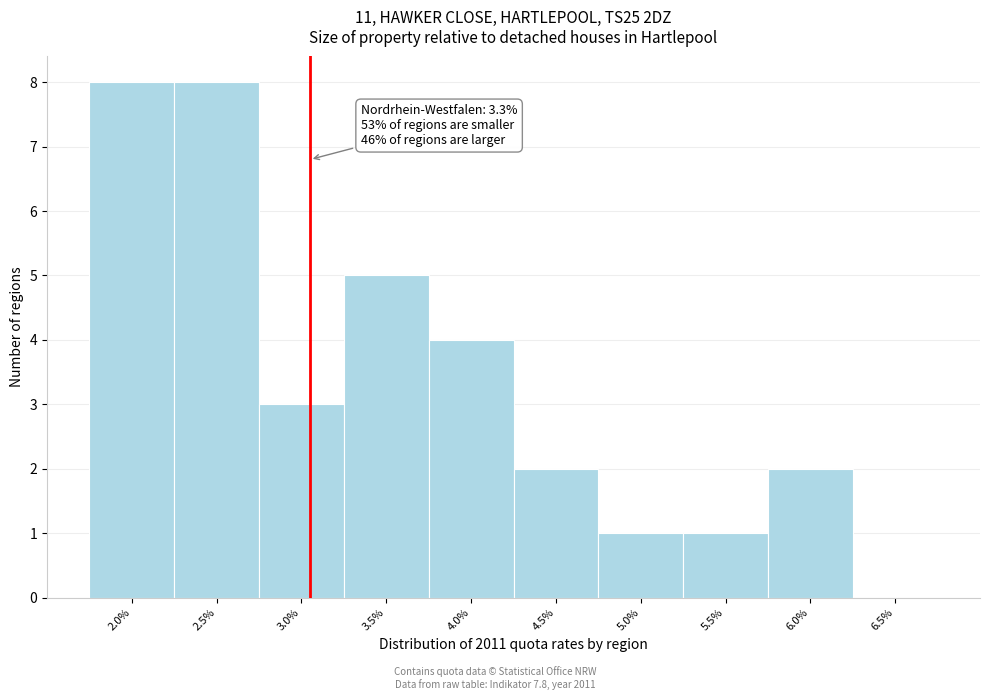

Reading left to right, extract all data points from this chart.

2.0%=8	2.5%=8	3.0%=3	3.5%=5	4.0%=4	4.5%=2	5.0%=1	5.5%=1	6.0%=2	6.5%=0